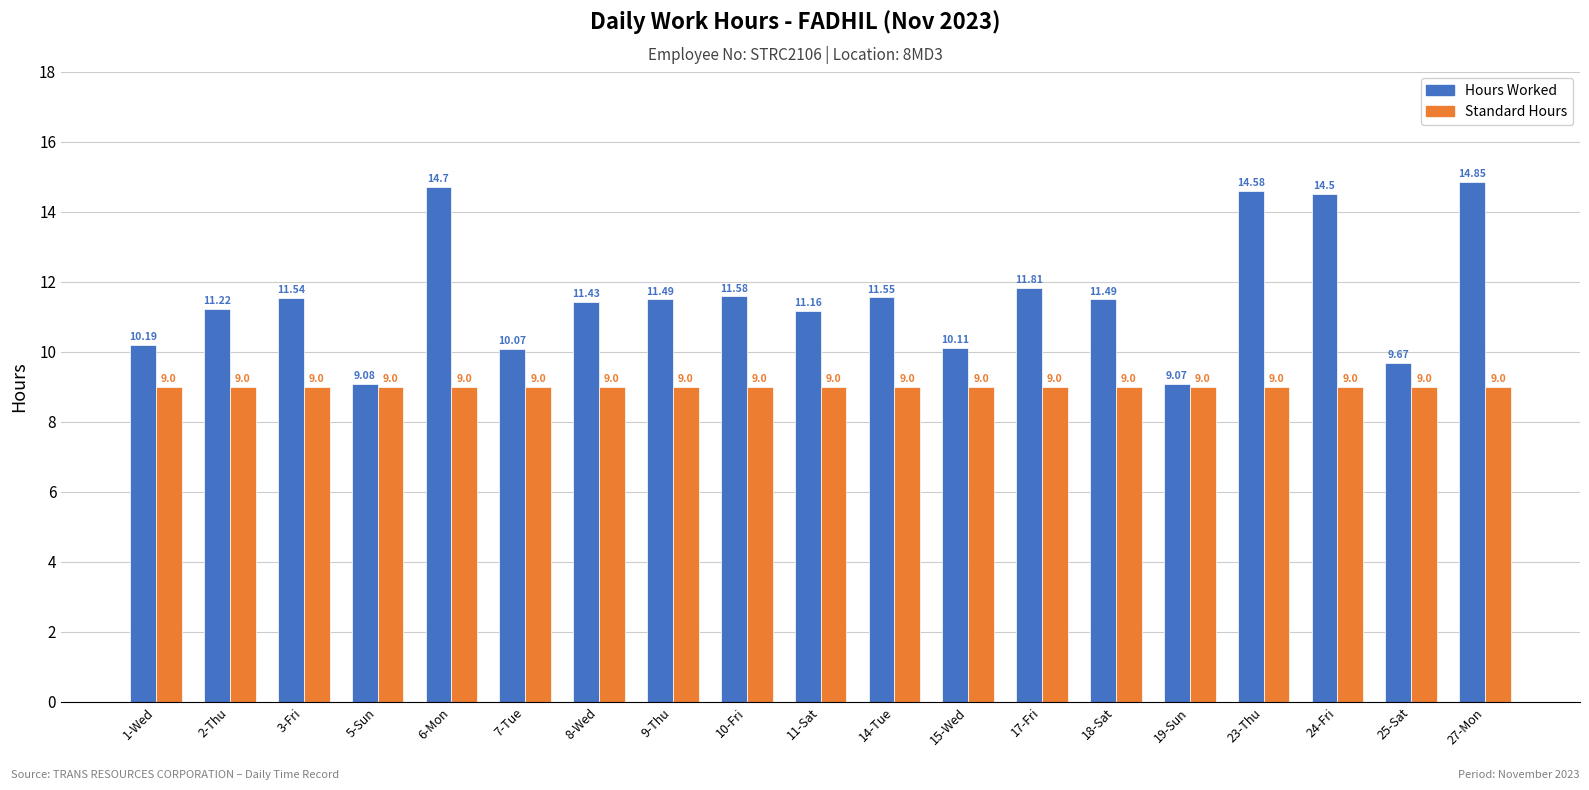

What is the sum of all Hours Worked values?

220.1